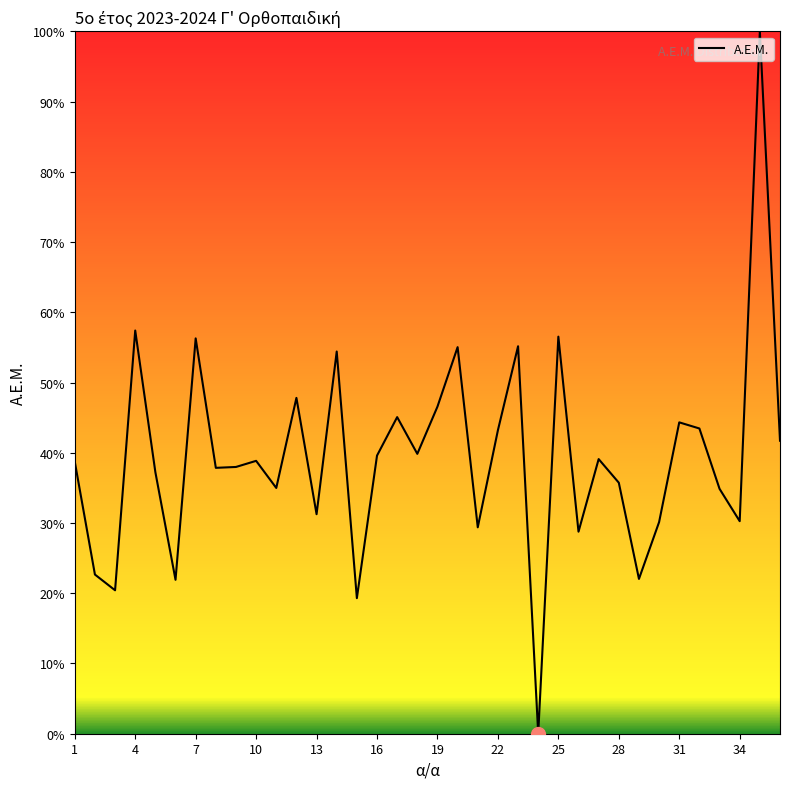

What is the greatest value displayed?

100.0